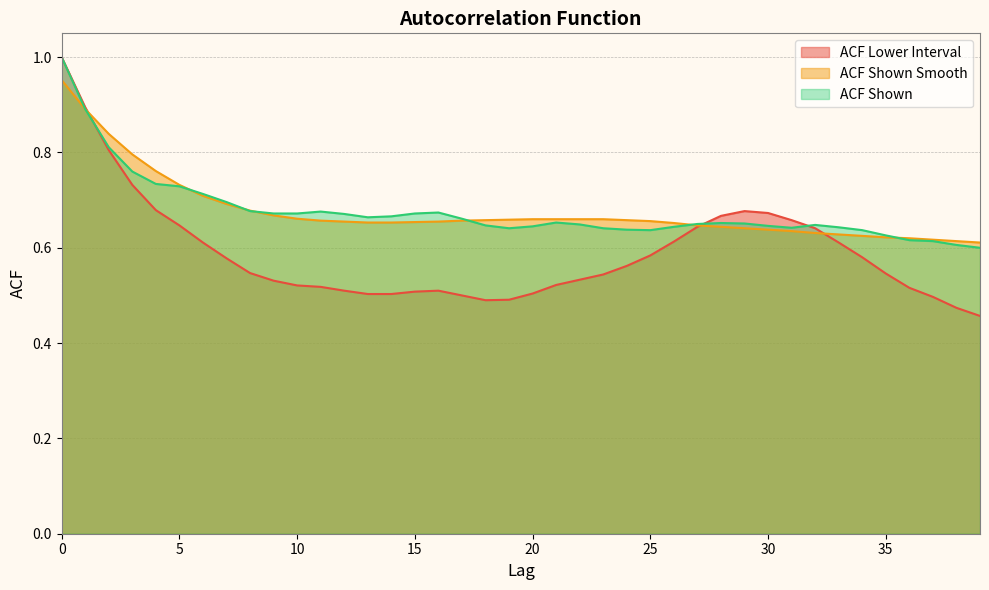

How many data points does each series have?

40